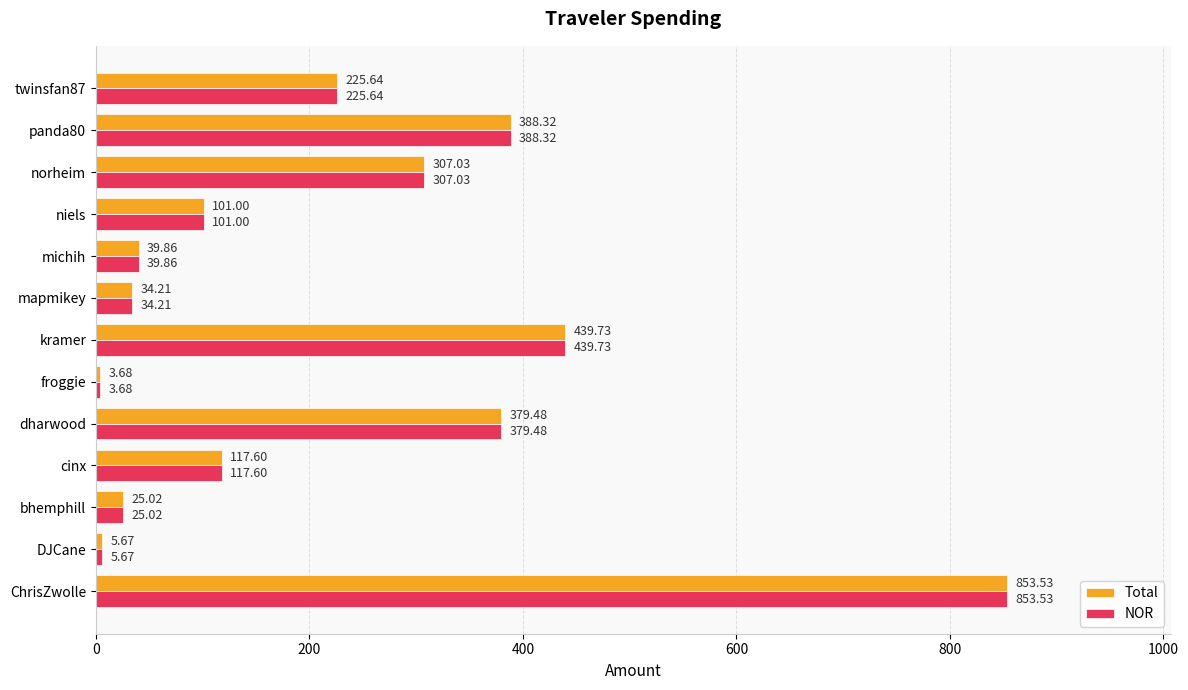

What is the average value of the NOR series?

224.7